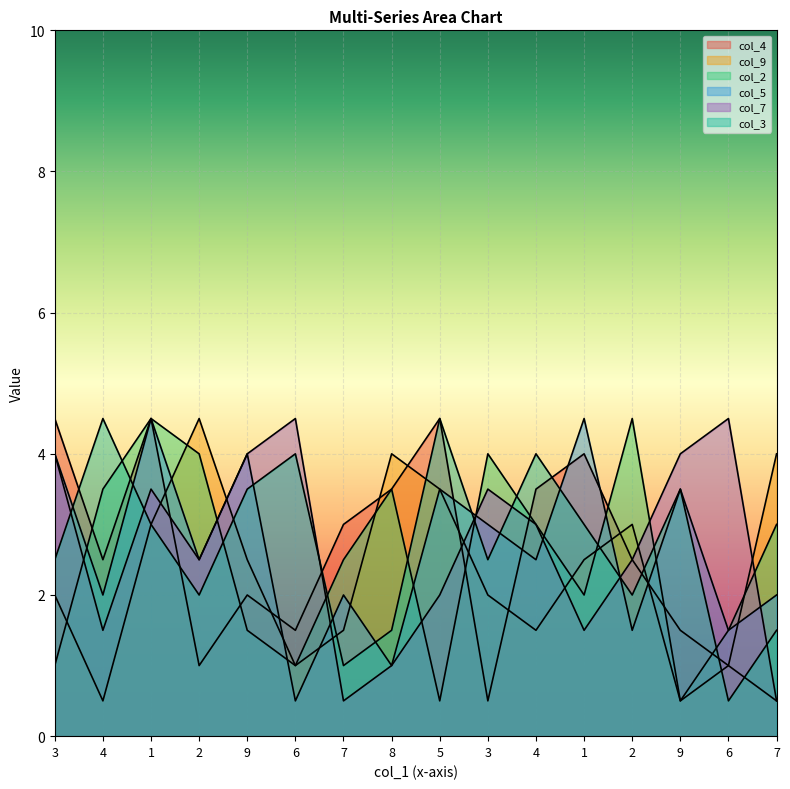

At which category is the sum across all series the highest?

1